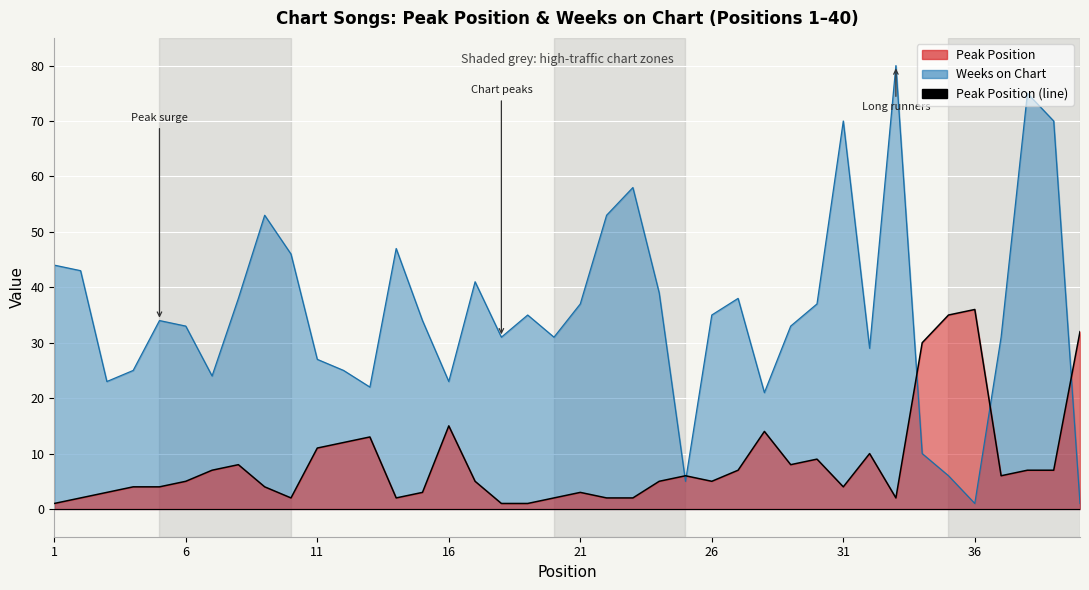

What is the value of the Weeks on Chart (line) point at the 6th from the left?

33